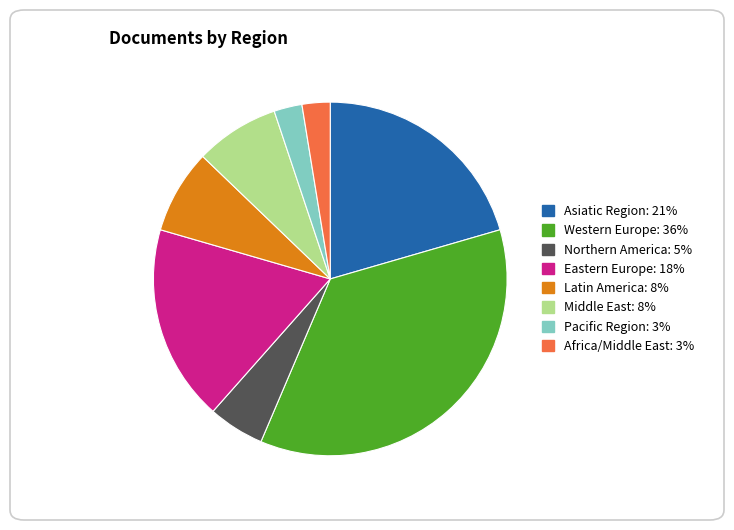

True or false: Western Europe accounts for 36% of the total.

True